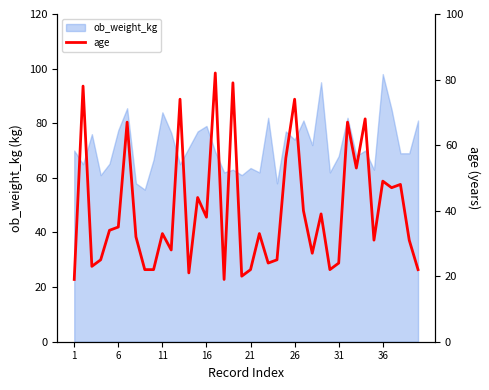

What is the highest value of the ob_weight_kg series?

98.0